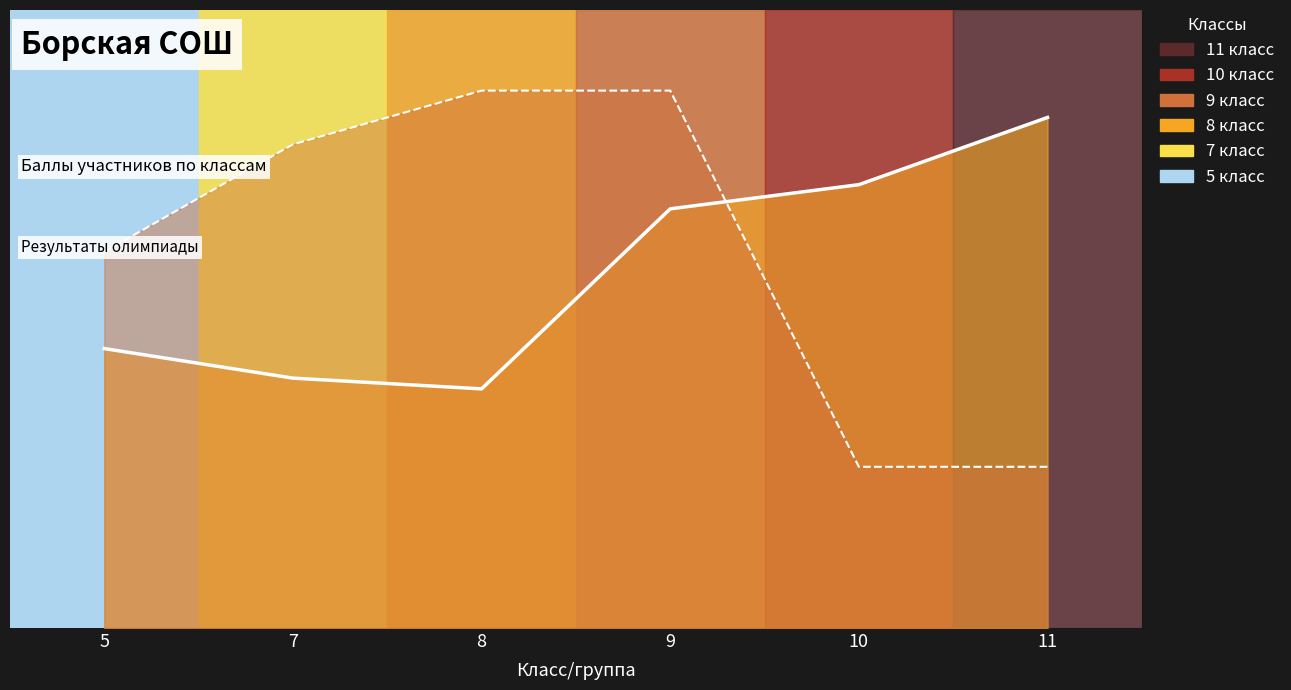

Rank the categories by Кол-во набранных баллов (среднее) value from lowest to highest.

8, 7, 5, 9, 10, 11